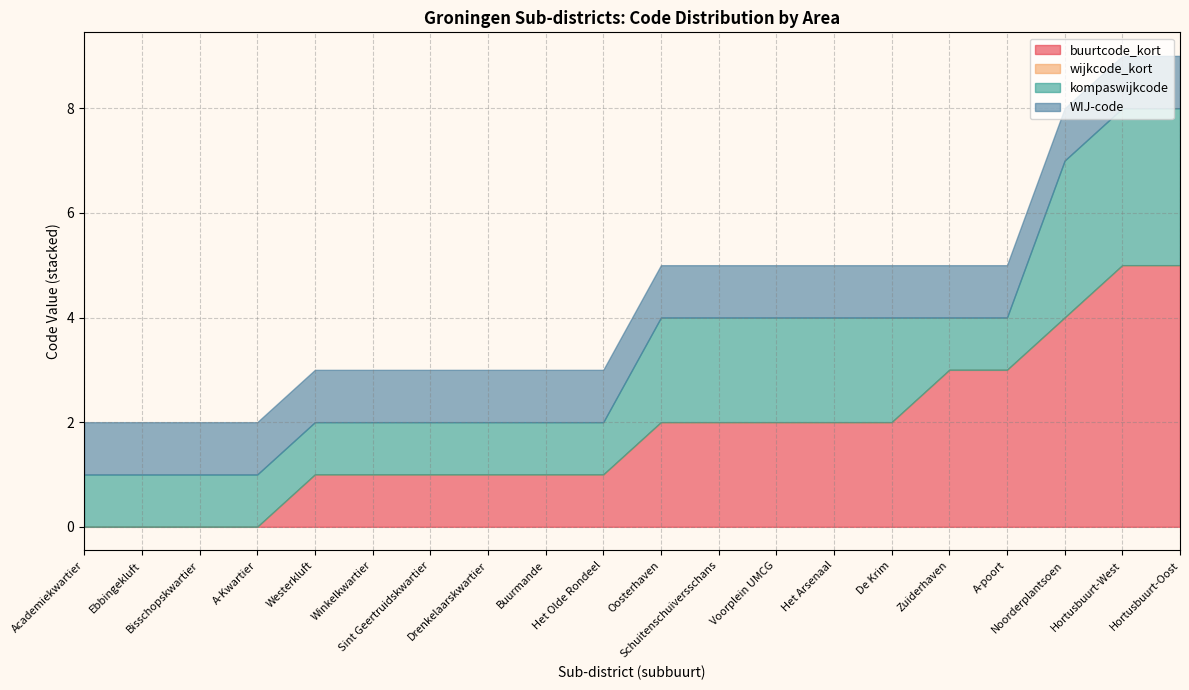

At which category is the sum across all series the highest?

Hortusbuurt-West